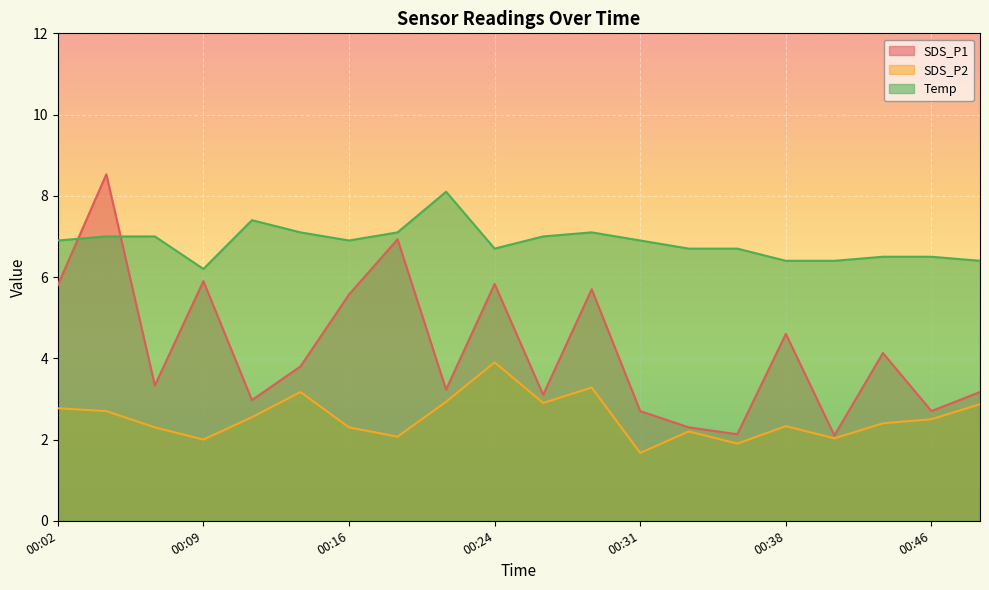

Where is Temp nearest to the value 7?

00:04